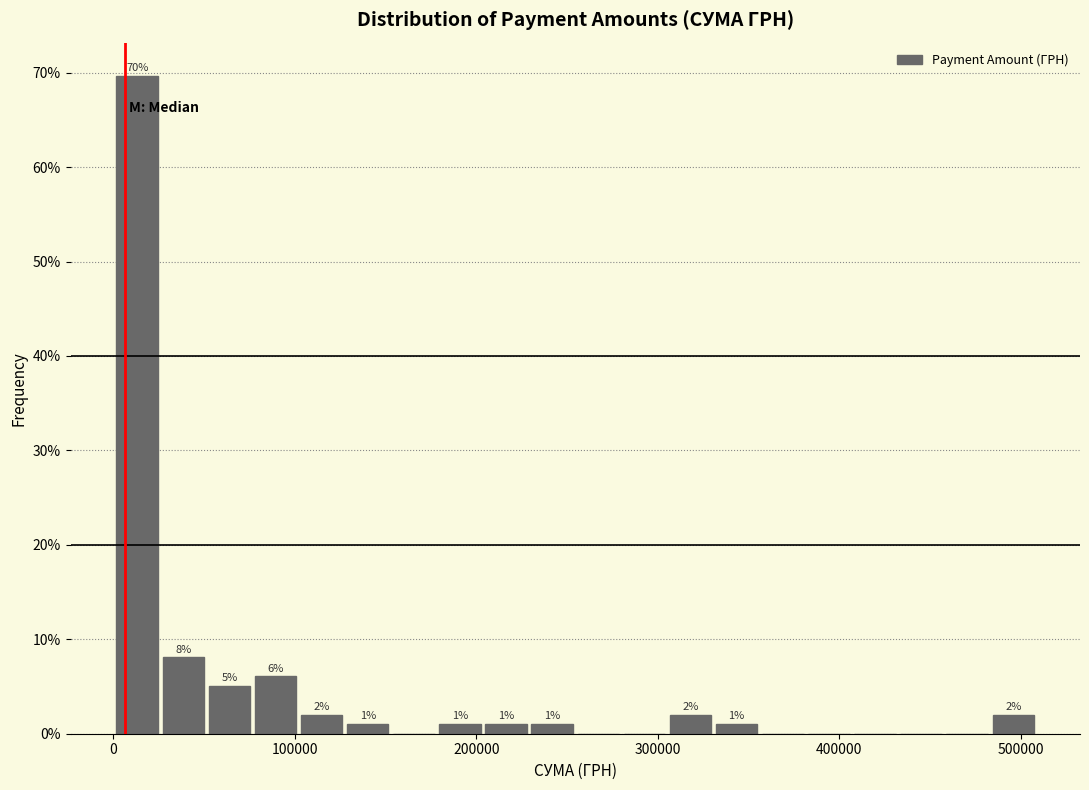

Read against the x-axis, roughly where is the centre of the tallest bar?

10000